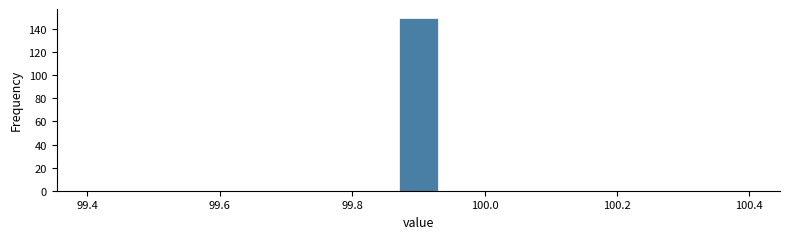

Around what value on the x-axis is the tallest bar? Give the approximate position of its centre, as read against the axis.

99.90